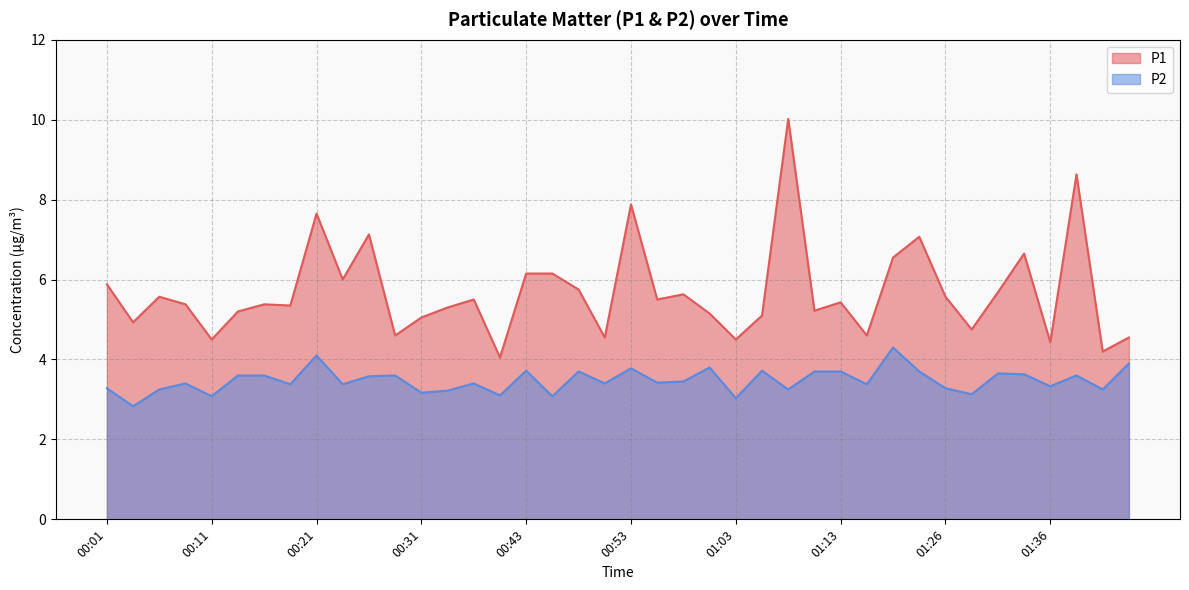

Reading right to left, list all the values displayed in this chart.

P1: 4.5	4.2	8.6	4.4	6.7	5.7	4.8	5.6	7.1	6.5	4.6	5.4	5.2	10.0	5.1	4.5	5.2	5.6	5.5	7.9	4.5	5.8	6.2	6.2	4.0	5.5	5.3	5.0	4.6	7.1	6.0	7.7	5.3	5.4	5.2	4.5	5.4	5.6	4.9	5.9
P2: 3.9	3.2	3.6	3.3	3.6	3.6	3.1	3.3	3.7	4.3	3.4	3.7	3.7	3.2	3.7	3.0	3.8	3.5	3.4	3.8	3.4	3.7	3.1	3.7	3.1	3.4	3.2	3.2	3.6	3.6	3.4	4.1	3.4	3.6	3.6	3.1	3.4	3.2	2.8	3.3